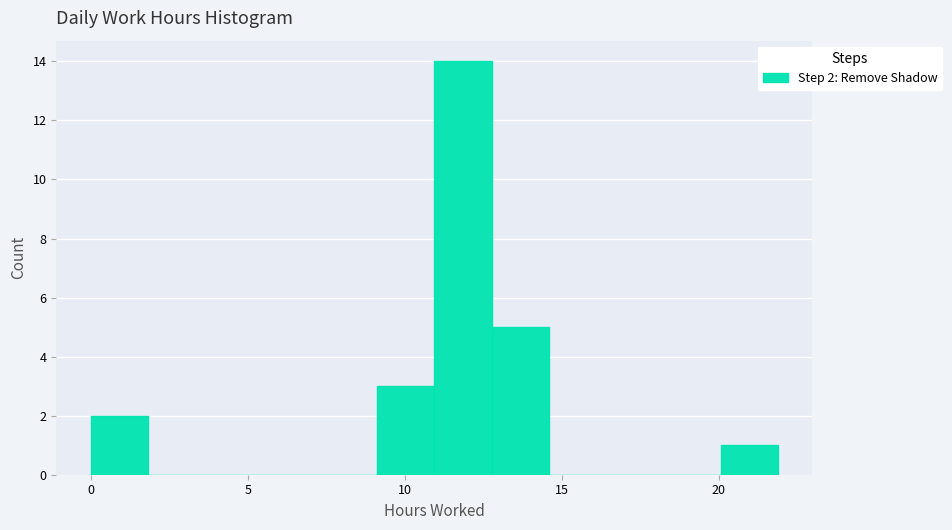

Around what value on the x-axis is the tallest bar? Give the approximate position of its centre, as read against the axis.

12.0